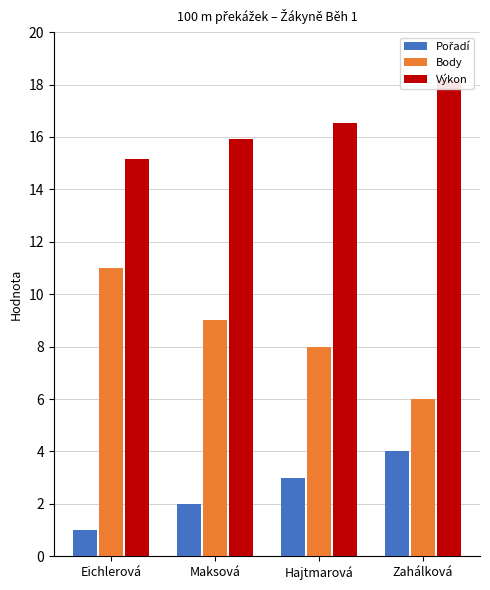

What is the value of the Výkon bar at the 4th from the left?

18.2